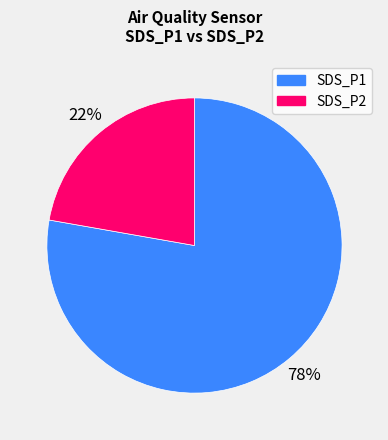

Combined, do SDS_P1 and SDS_P2 account for over 50%?

Yes